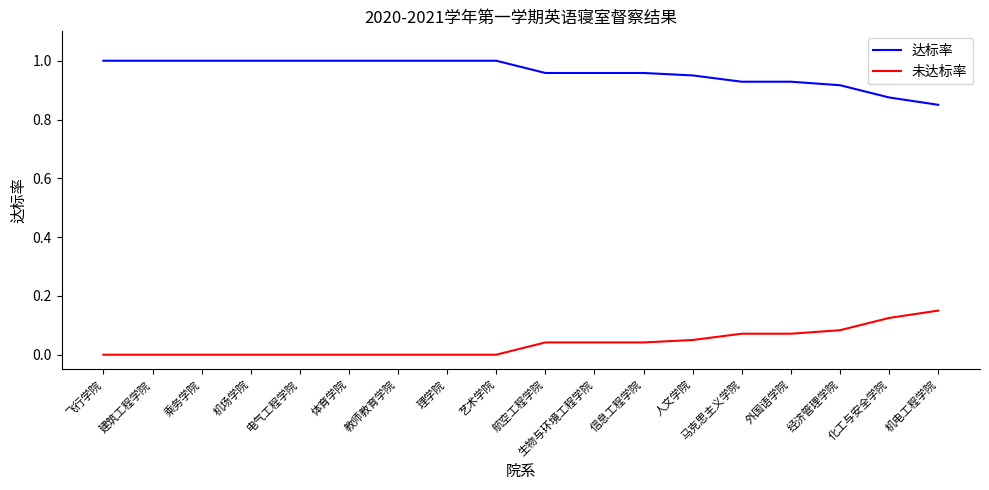

How many 达标率 values are between 0 and 1?

18